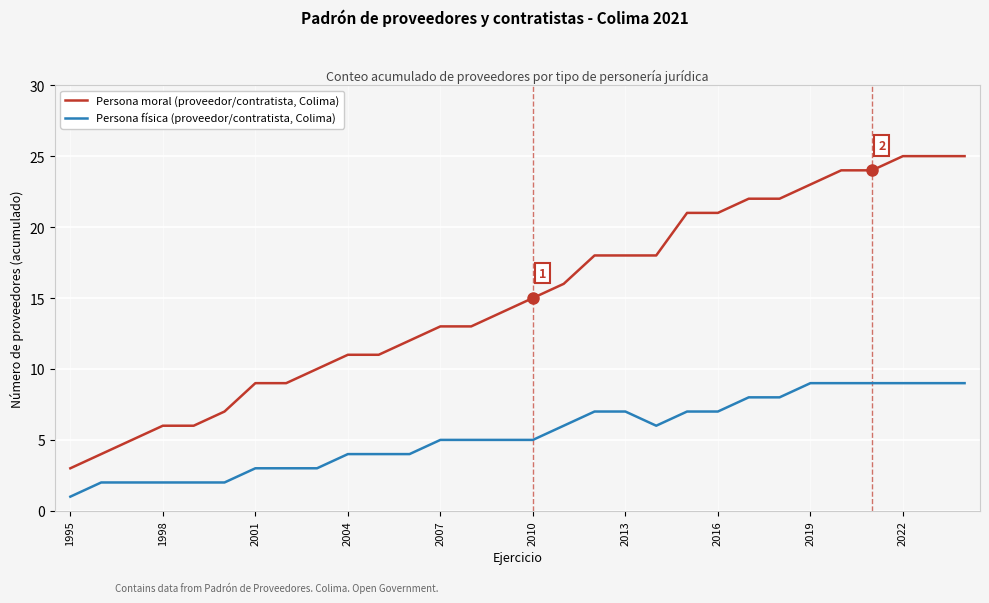

What is the maximum value shown in the chart?

25